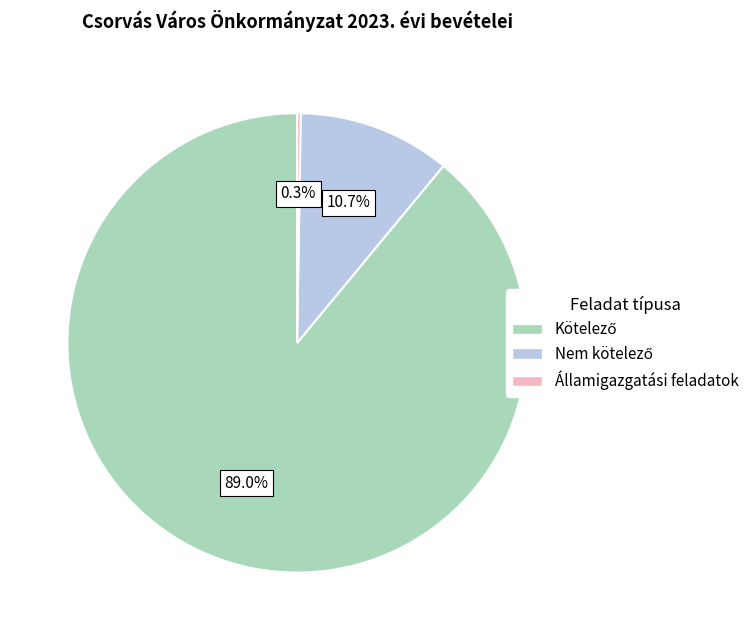

Is there a majority slice in this chart?

Yes